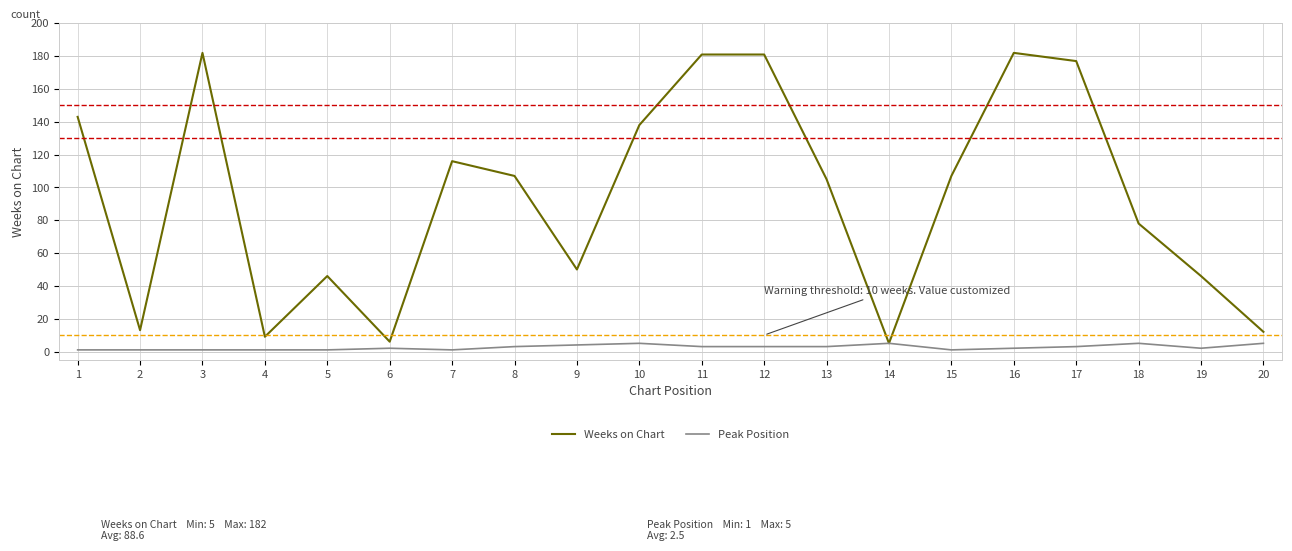

What is the sum of all Weeks on Chart values?

1884